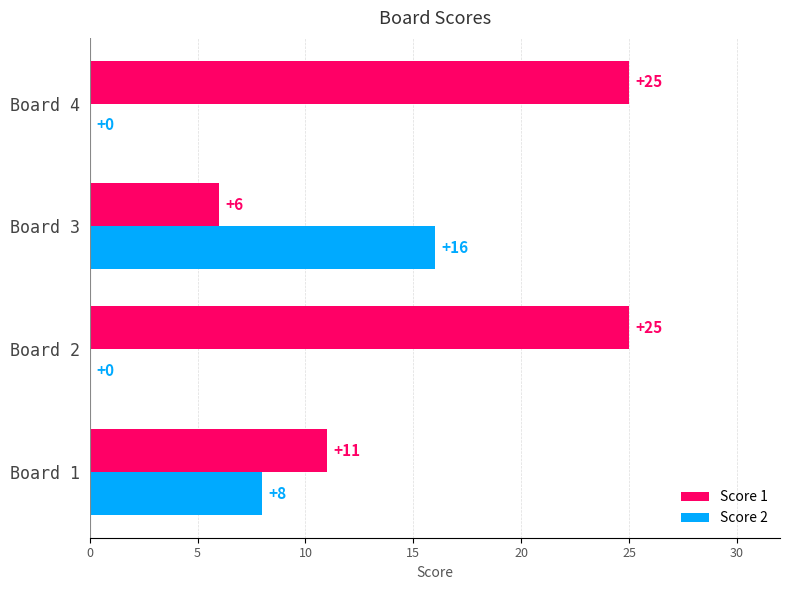

At which label is Score 1 closest to 15?

Board 1